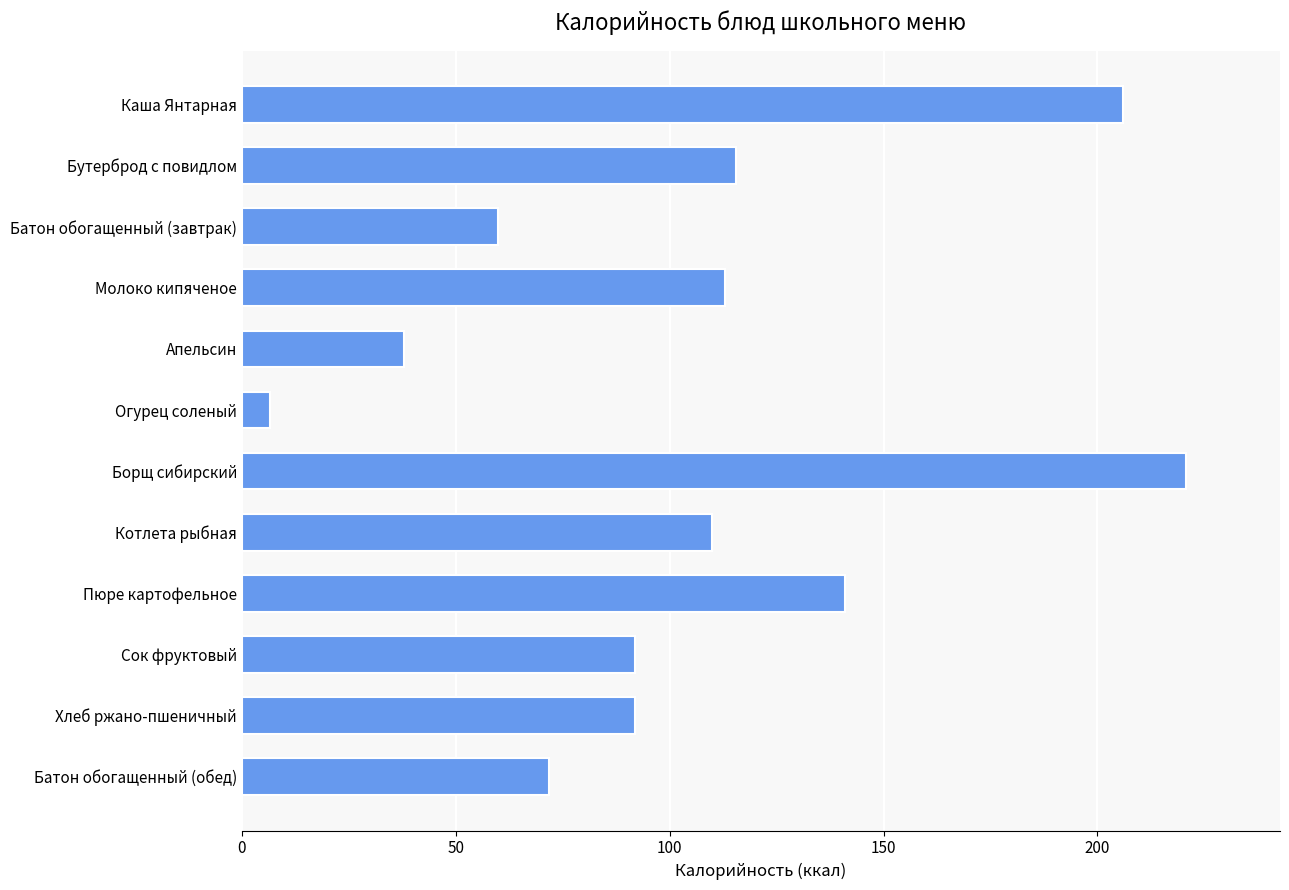

At which category does the chart reach its peak across all series?

Борщ сибирский